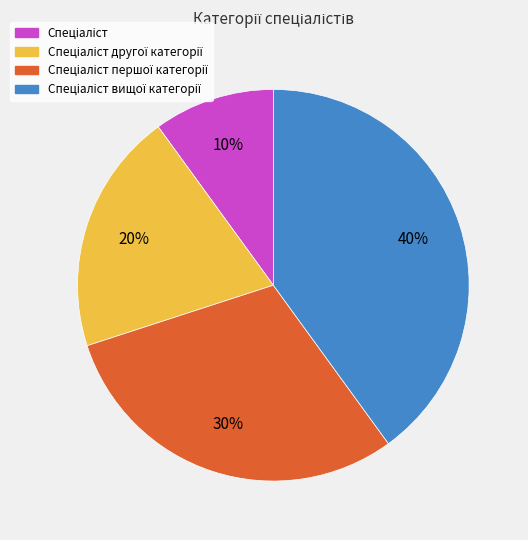

Is there a majority slice in this chart?

No